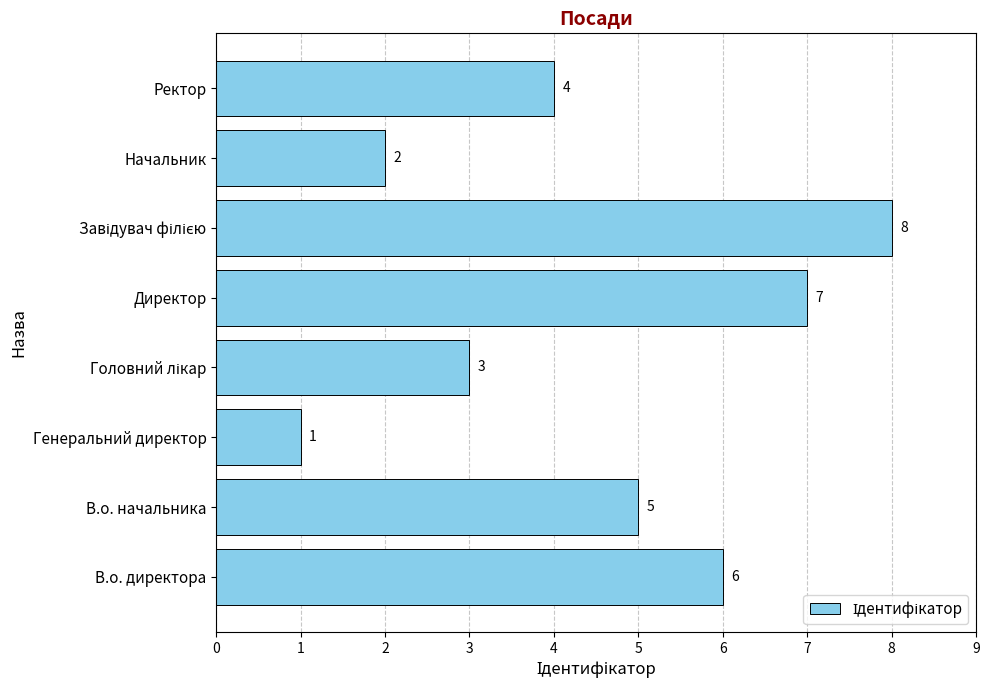

Which category has the lowest value across all series?

Генеральний директор